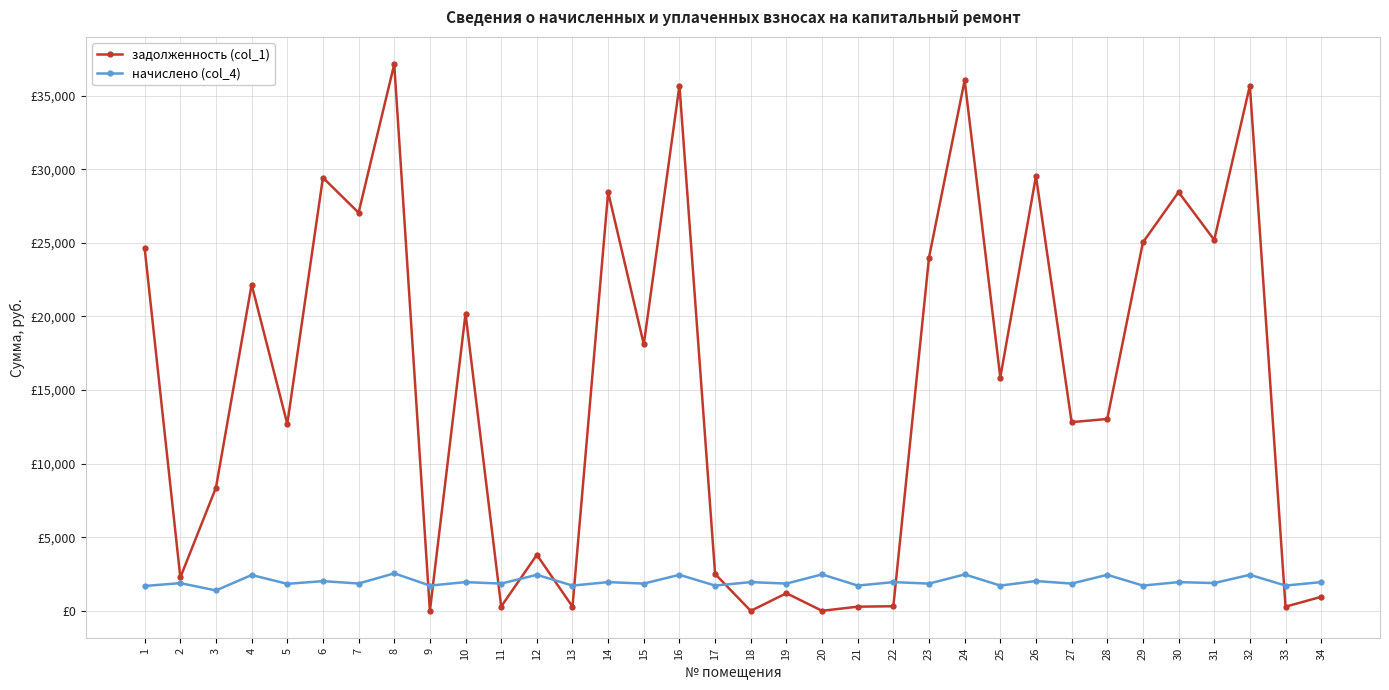

True or false: задолженность (col_1) has a value of 22157.6 at 4.

True